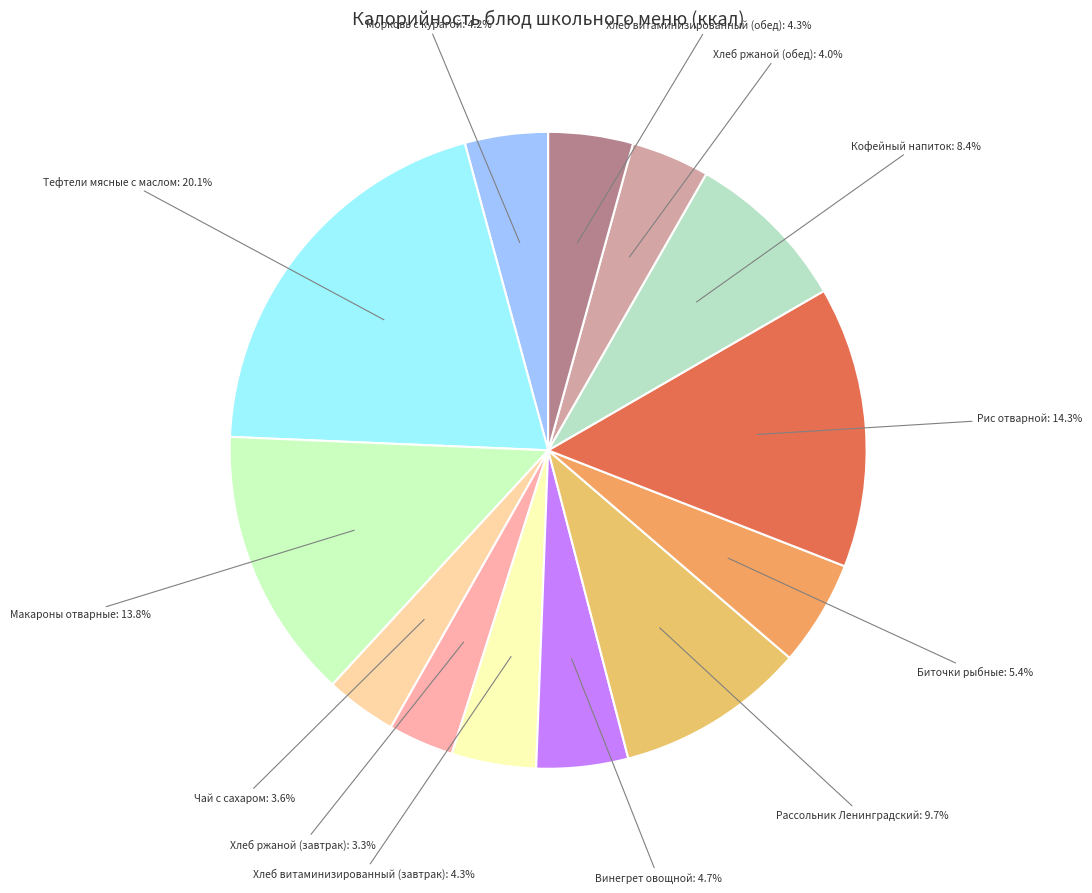

Is it true that Тефтели мясные с маслом is 31% of the pie?

False